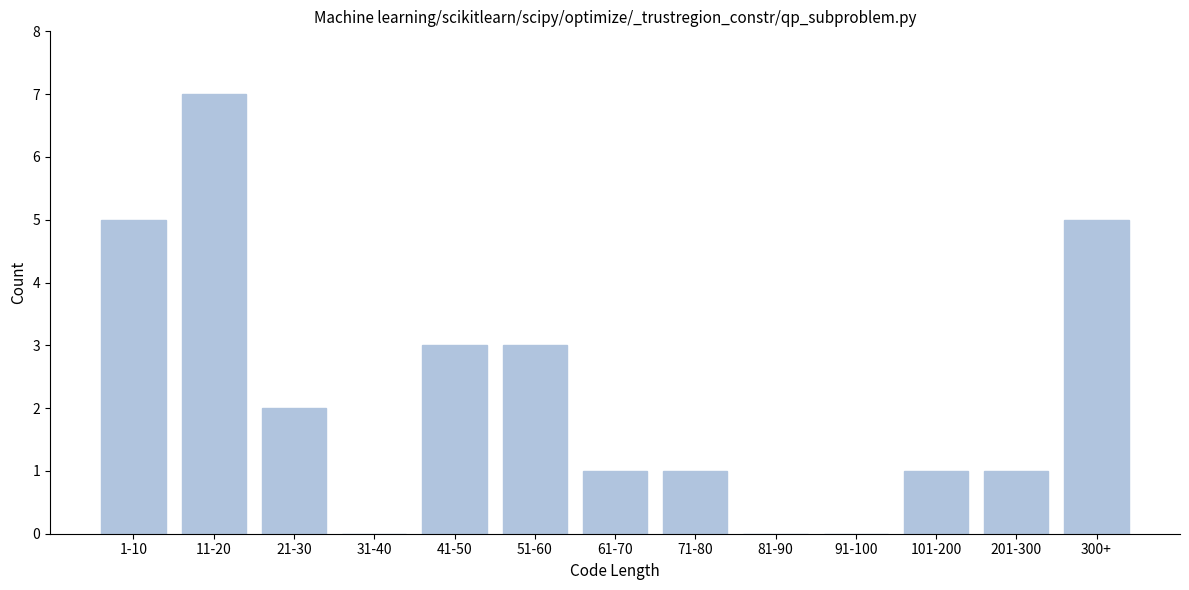

Reading left to right, extract all data points from this chart.

1-10=5	11-20=7	21-30=2	31-40=0	41-50=3	51-60=3	61-70=1	71-80=1	81-90=0	91-100=0	101-200=1	201-300=1	300+=5